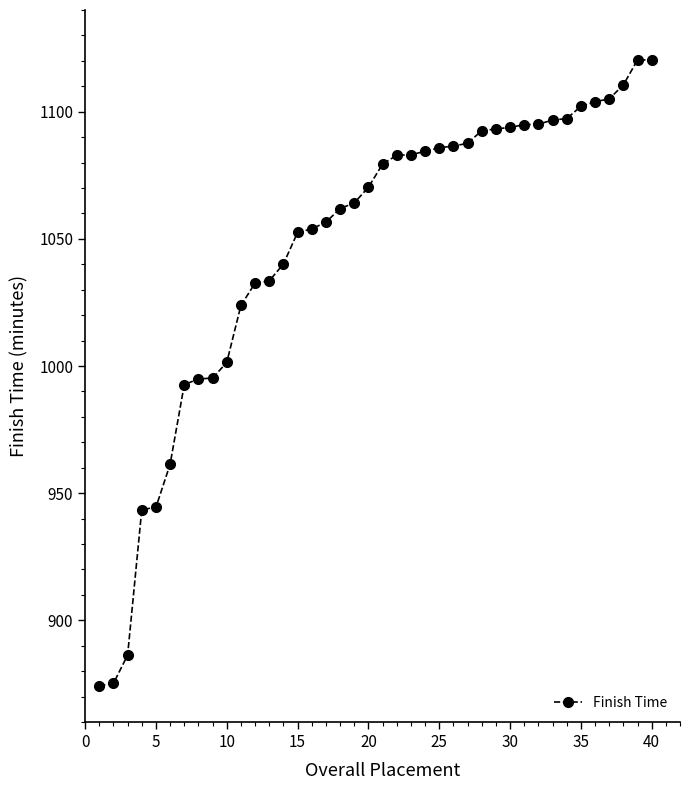

What is the sum of all values?

41874.4